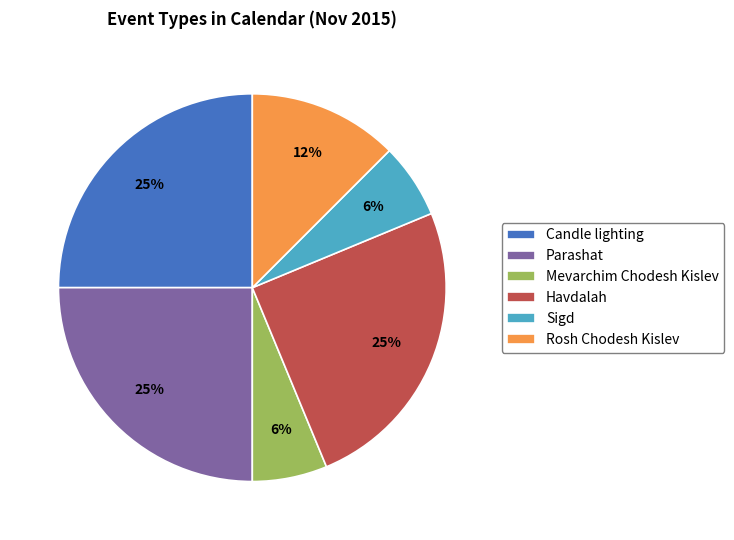

How many slices are in this pie chart?

6